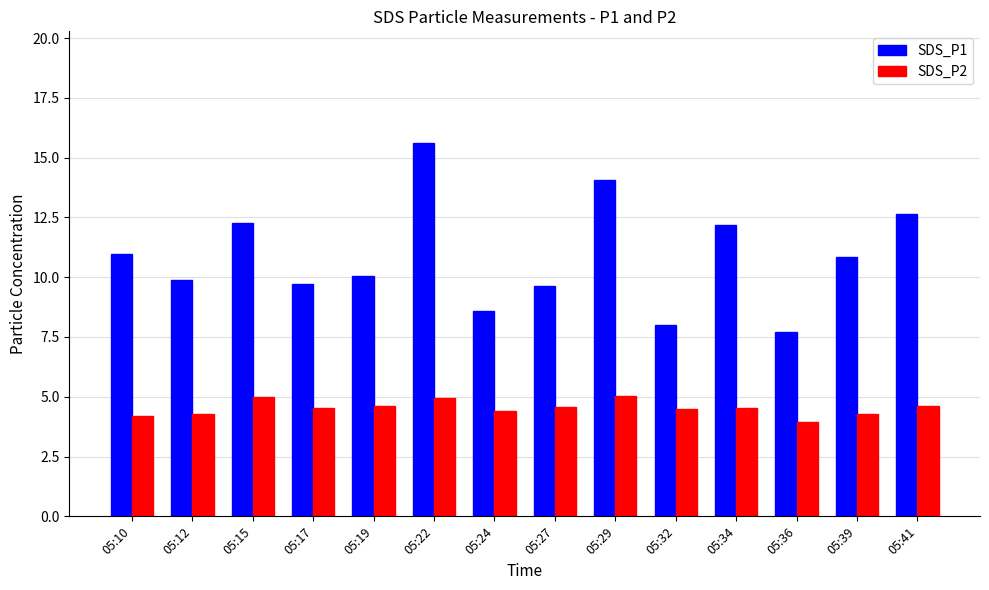

Which series has the largest total across all categories?

SDS_P1